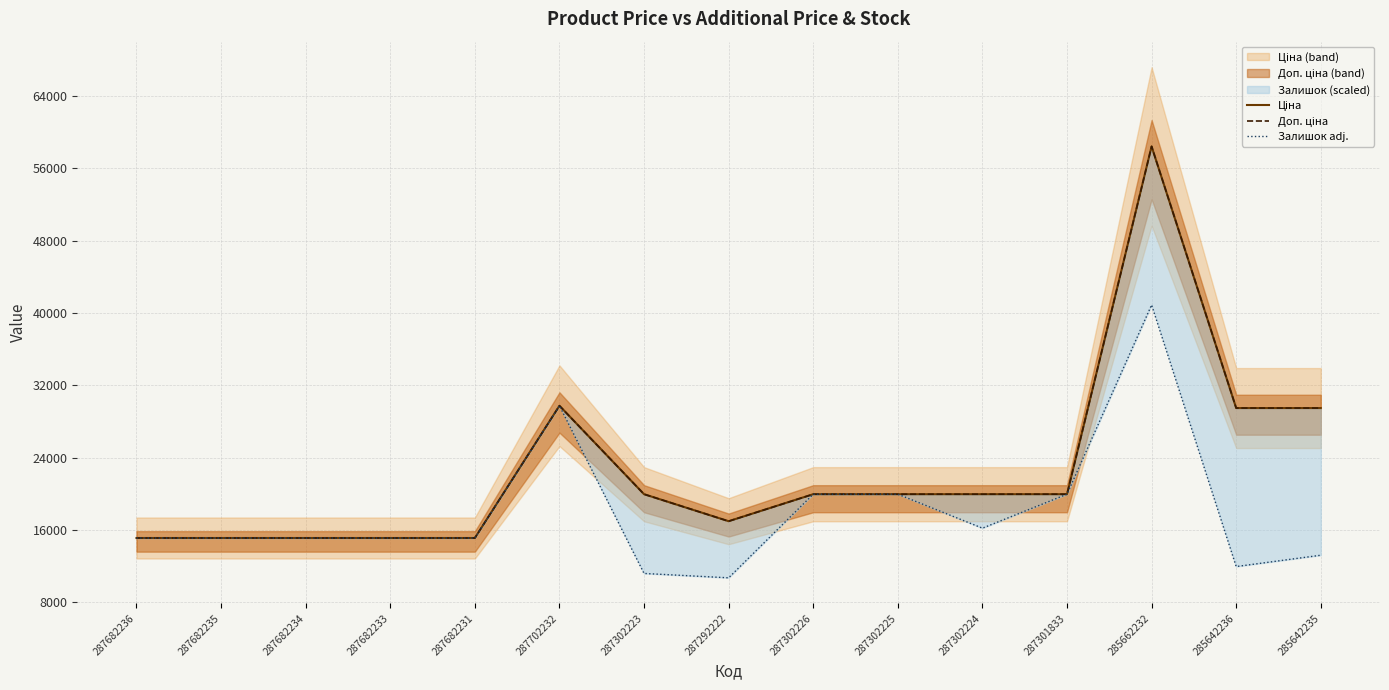

Is the value of Доп. ціна at 287292222 greater than the value of Ціна at 287682234?

Yes